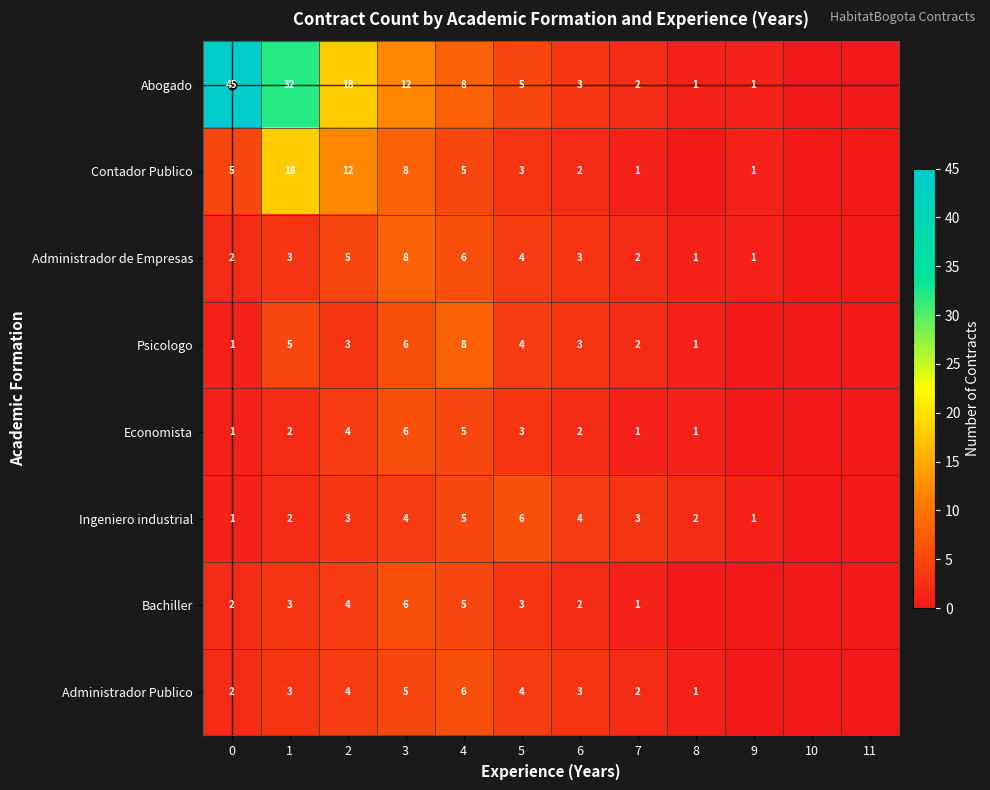

True or false: Ingeniero industrial has a value of 4 at 3.

True